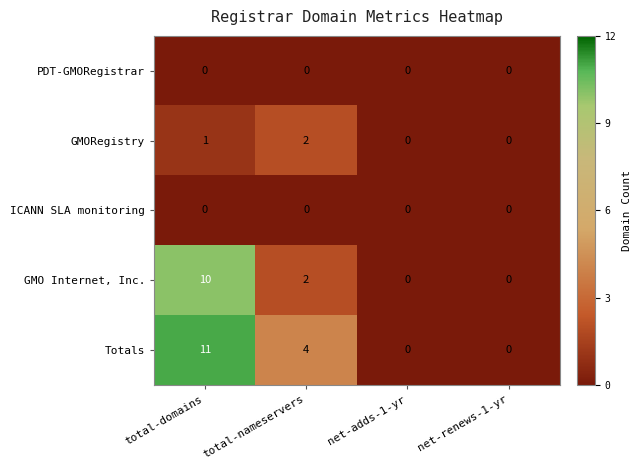

True or false: GMO Internet, Inc. has a value of 3 at total-nameservers.

False